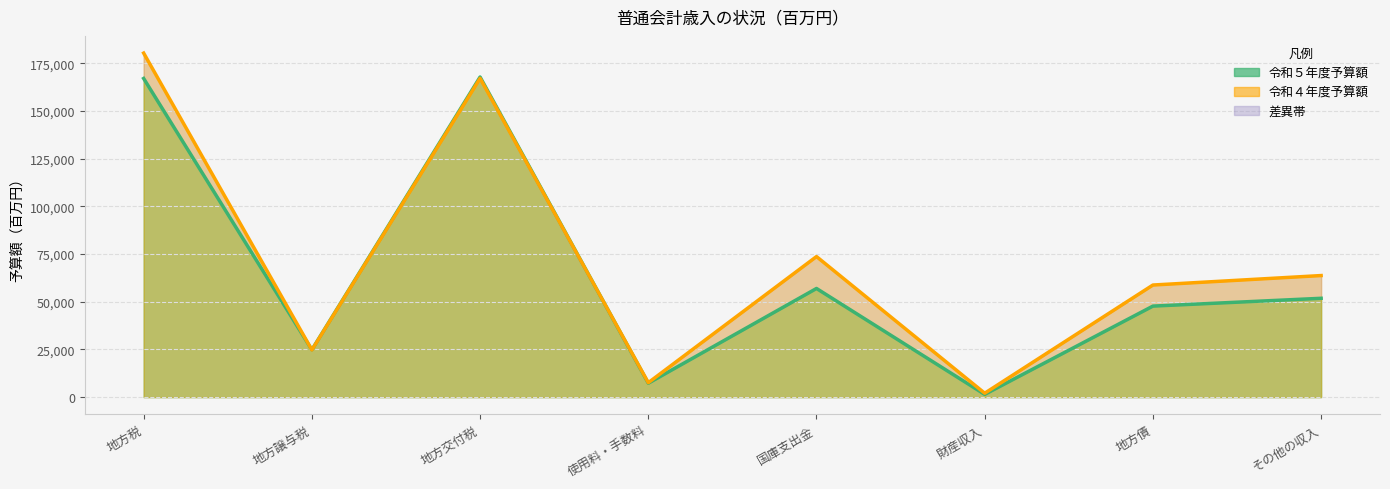

At which category does 令和５年度予算額 reach its first local peak?

地方交付税